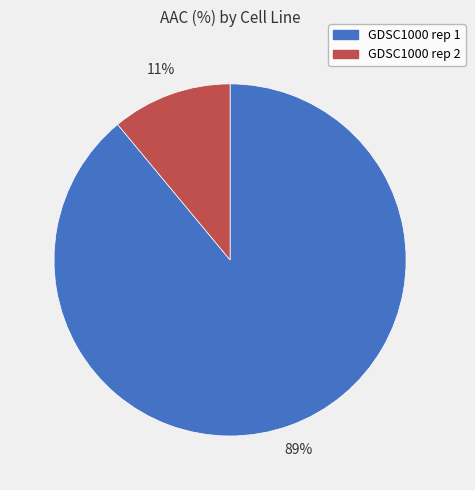

To the nearest percent, what is the difference between the largest and smallest slice percentages?

78%